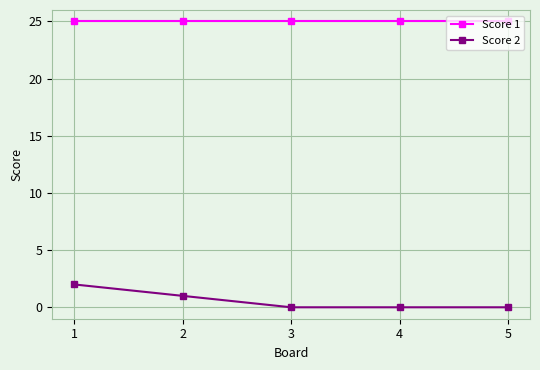

How many categories are shown in the chart?

5